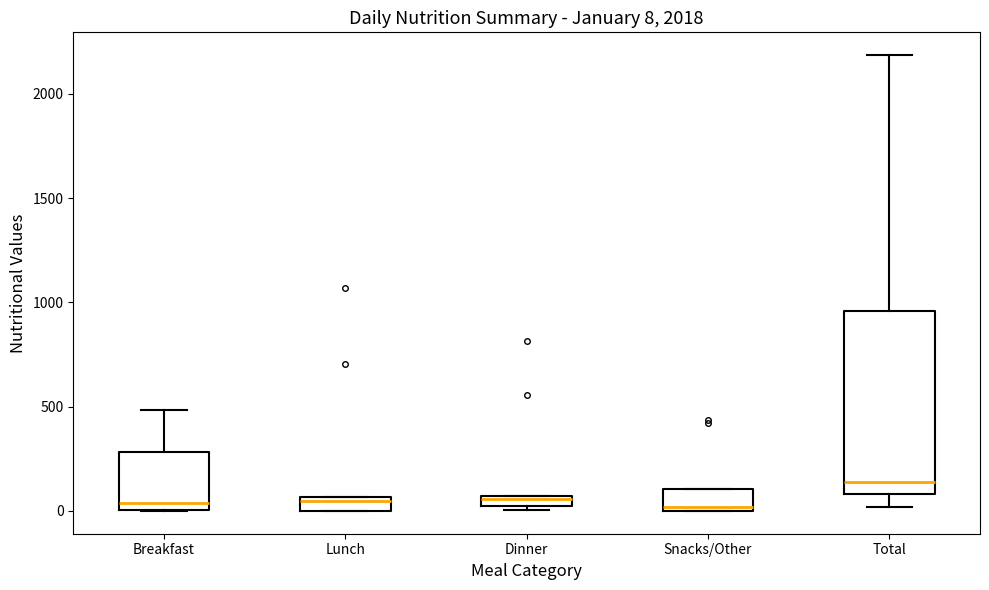

Which box is the tallest, from its lower edge to its upper edge?

Total